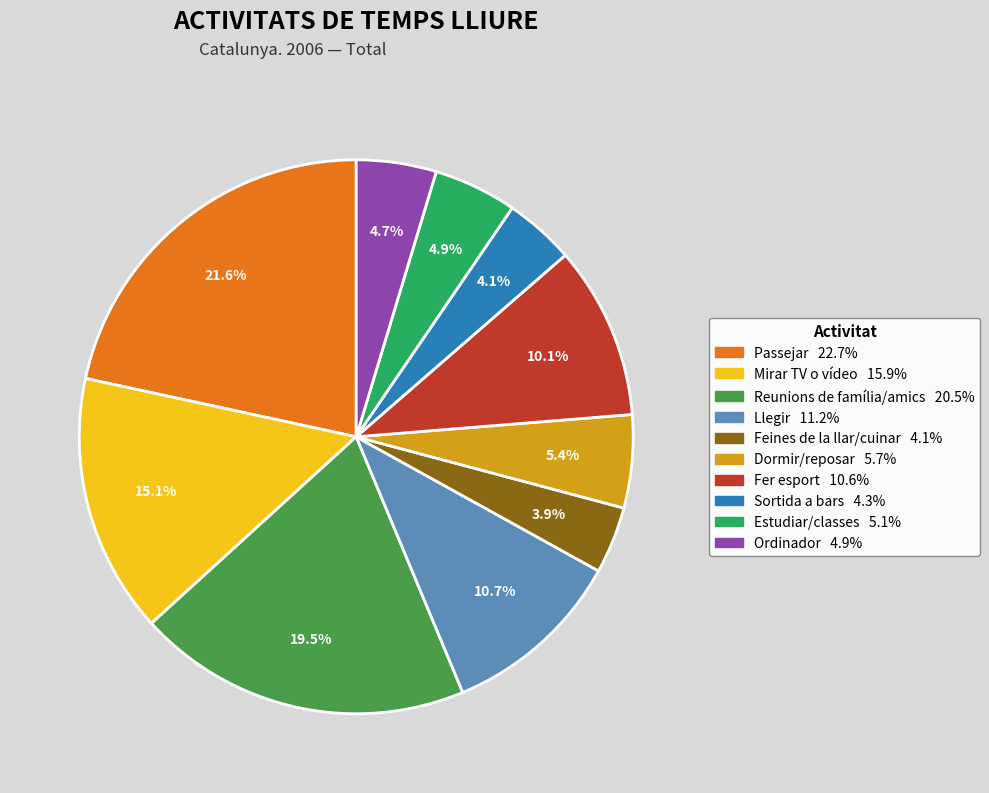

Which category has the biggest portion of the pie?

Passejar